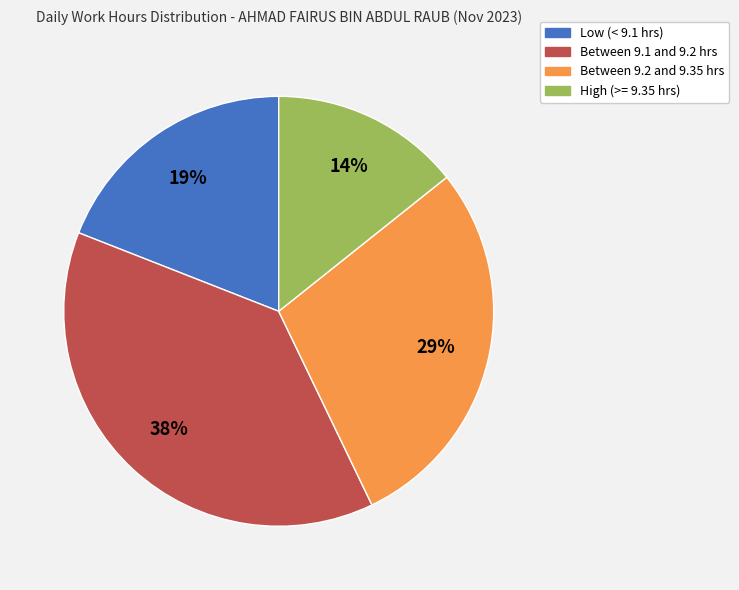

Is there any slice that represents more than half of the pie?

No